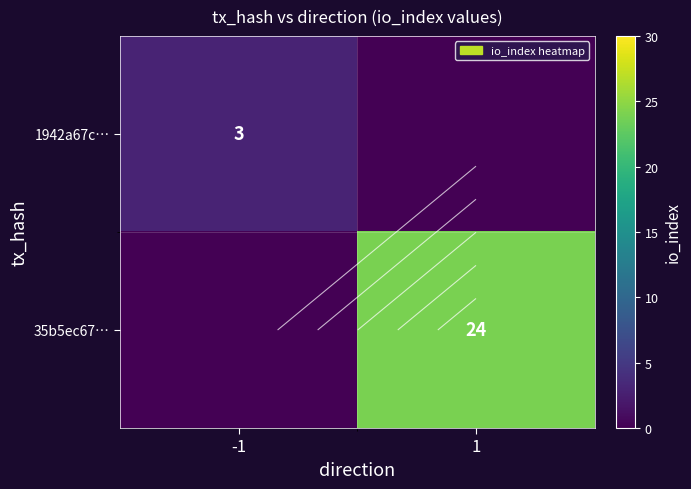

Where is 35b5ec67… nearest to the value 12?

-1